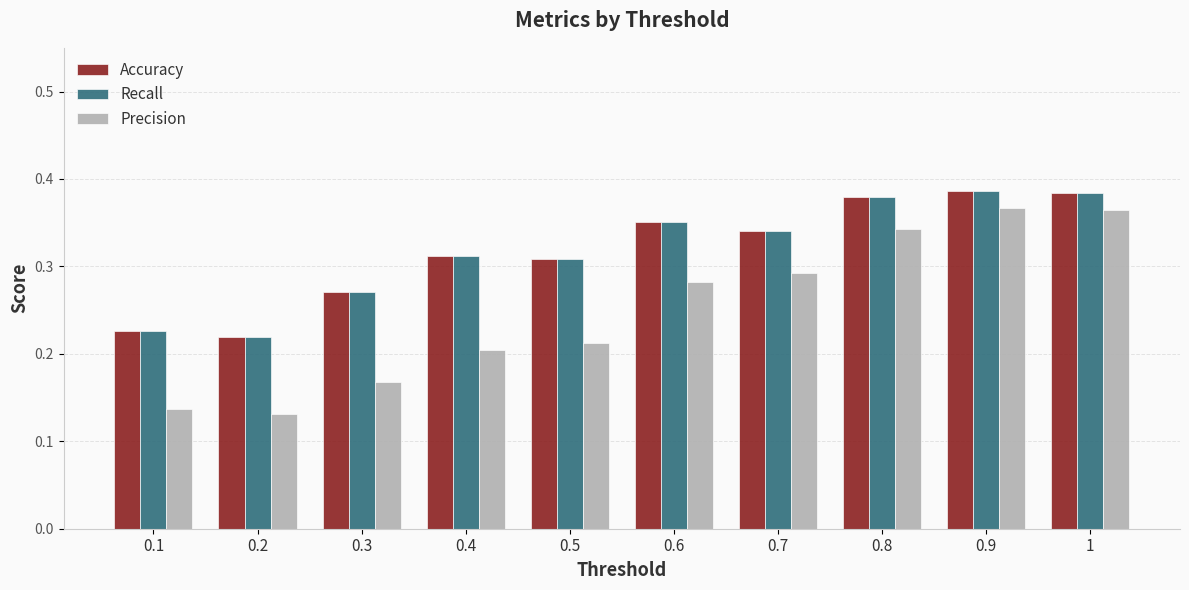

Is the value of Precision at 1 greater than the value of Recall at 0.7?

Yes